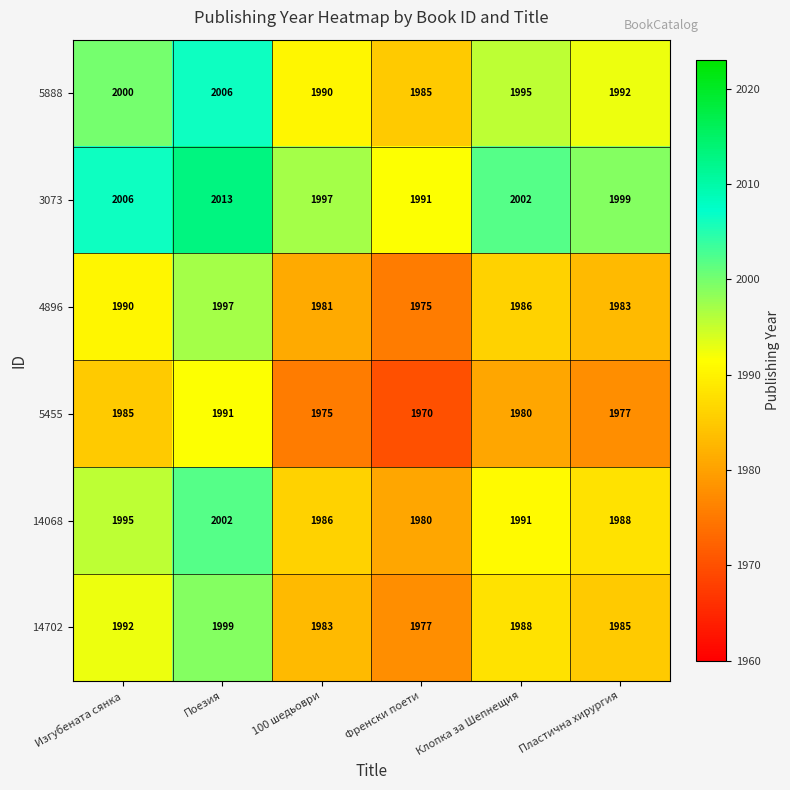

What is the sum of the 3073 values at 100 шедьоври and Пластична хирургия?

3996